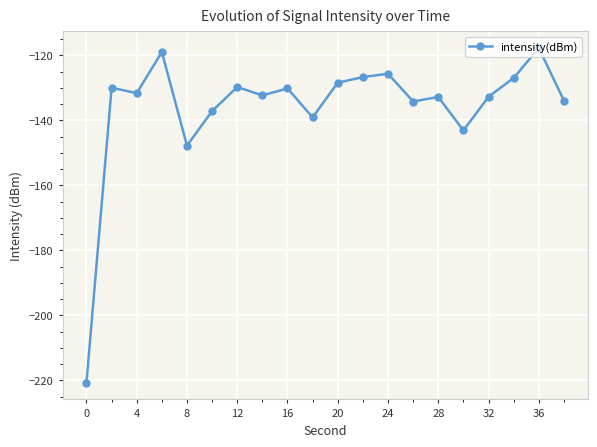

How many lines are shown in the chart?

1